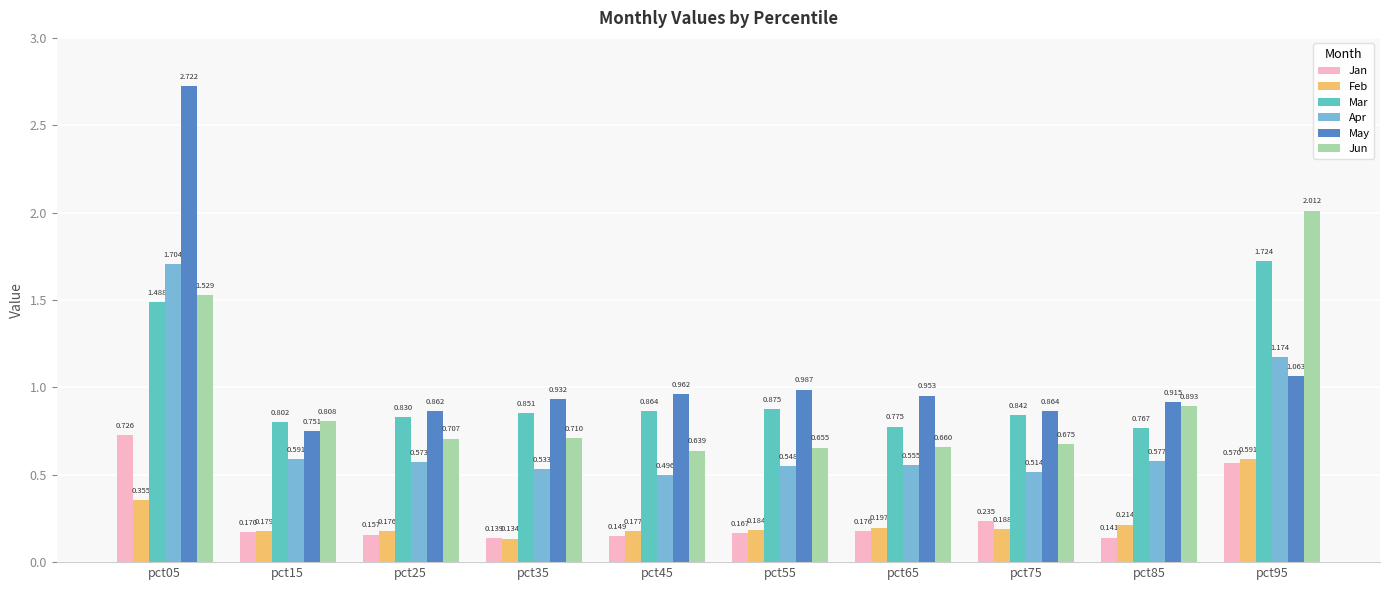

Which series has the largest range (max minus min)?

May